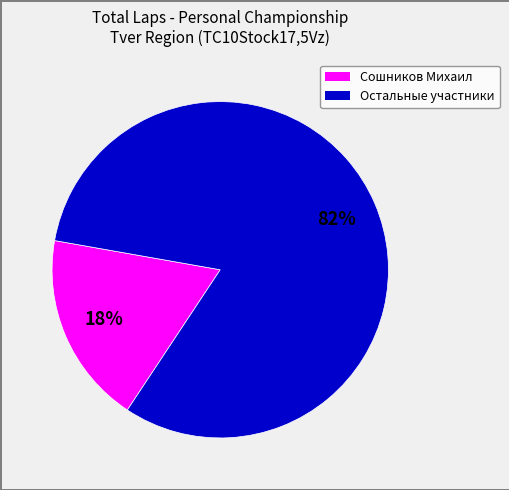

To the nearest percent, what is the average slice percentage?

50%